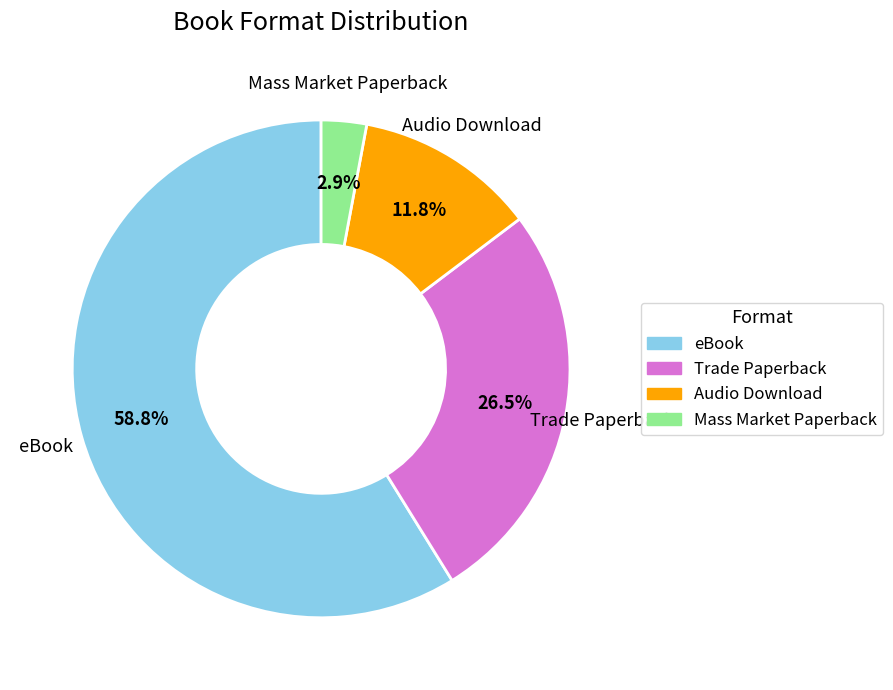

Is it true that Audio Download is 12% of the pie?

True